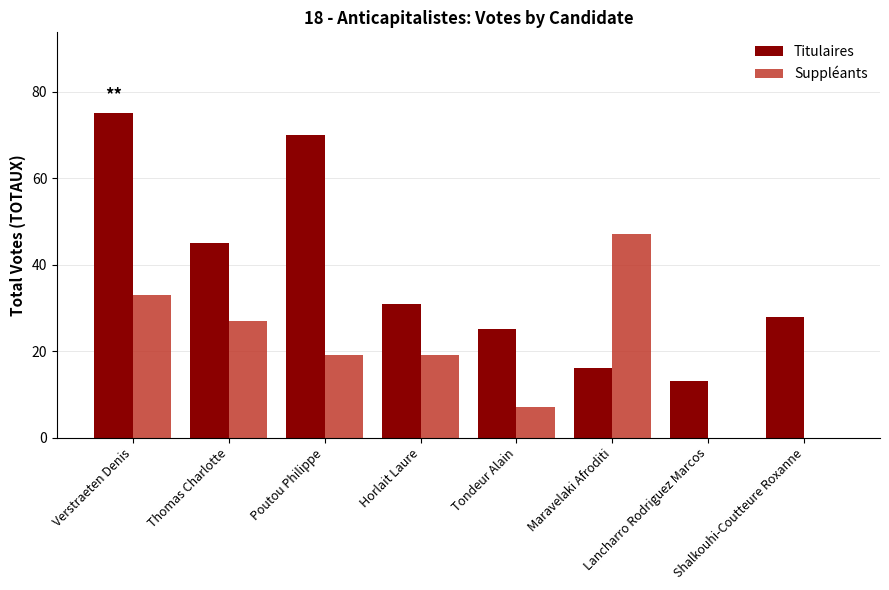

What is the maximum value shown in the chart?

75